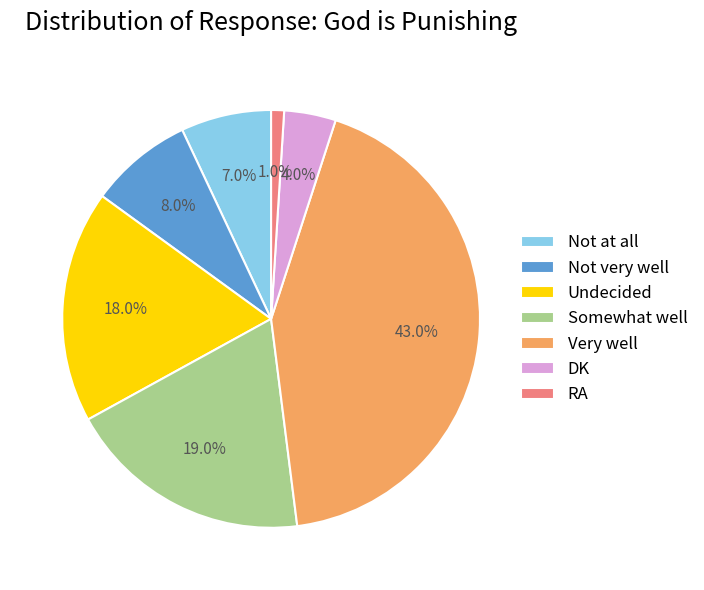

To the nearest percent, what is the combined percentage of Undecided and Not at all?

25%